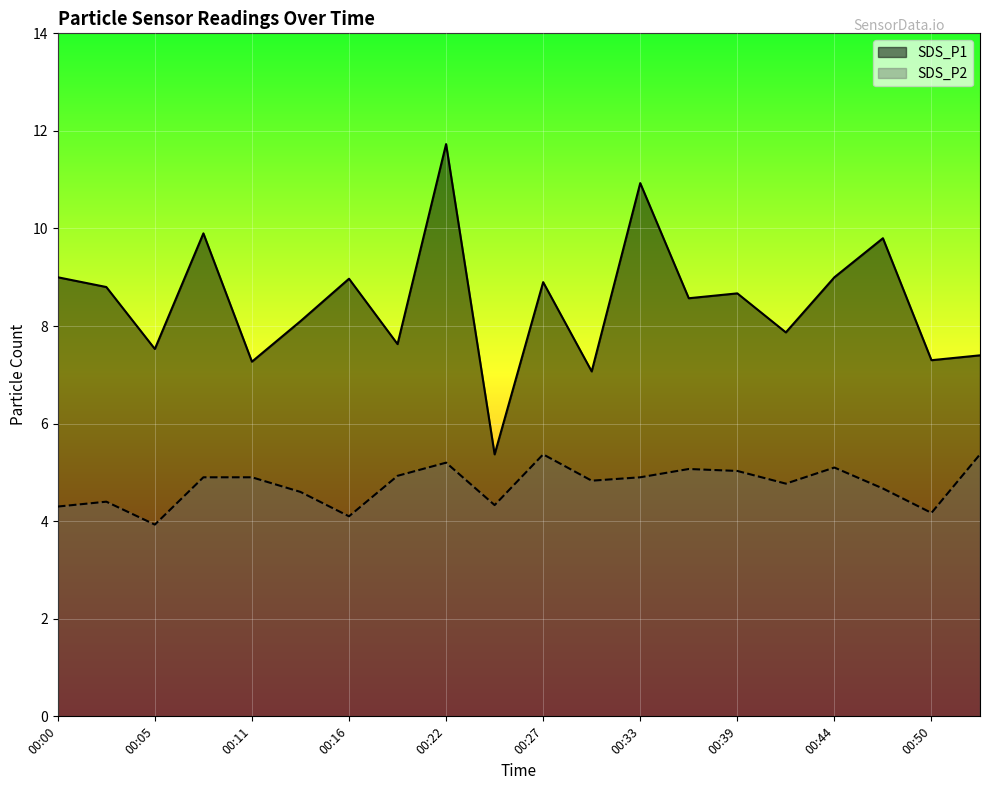

What is the difference between the second highest and minimum values in the SDS_P1 series?

5.6